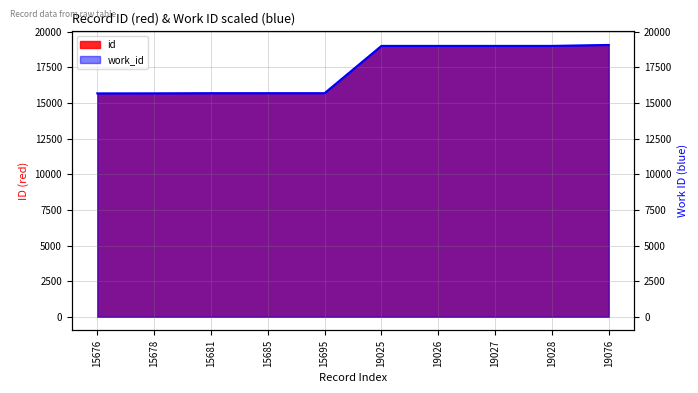

Reading left to right, extract all data points from this chart.

15676=15676.0	15678=15679.0	15681=15690.8	15685=15690.8	15695=15690.8	19025=19007.9	19026=19007.9	19027=19007.9	19028=19007.9	19076=19076.0